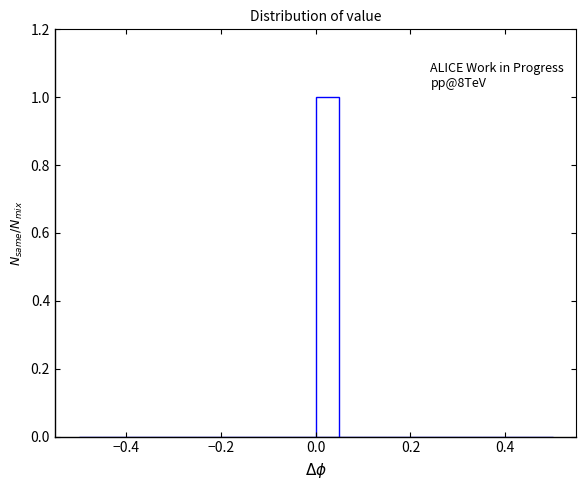

Read against the x-axis, roughly where is the centre of the tallest bar?

0.02